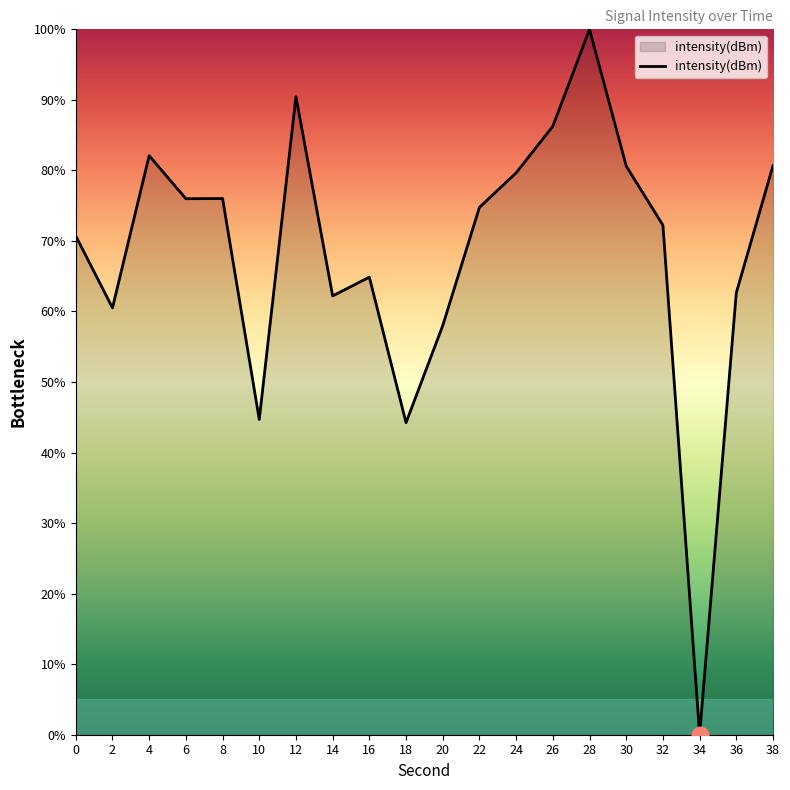

Where is the first local maximum?

4